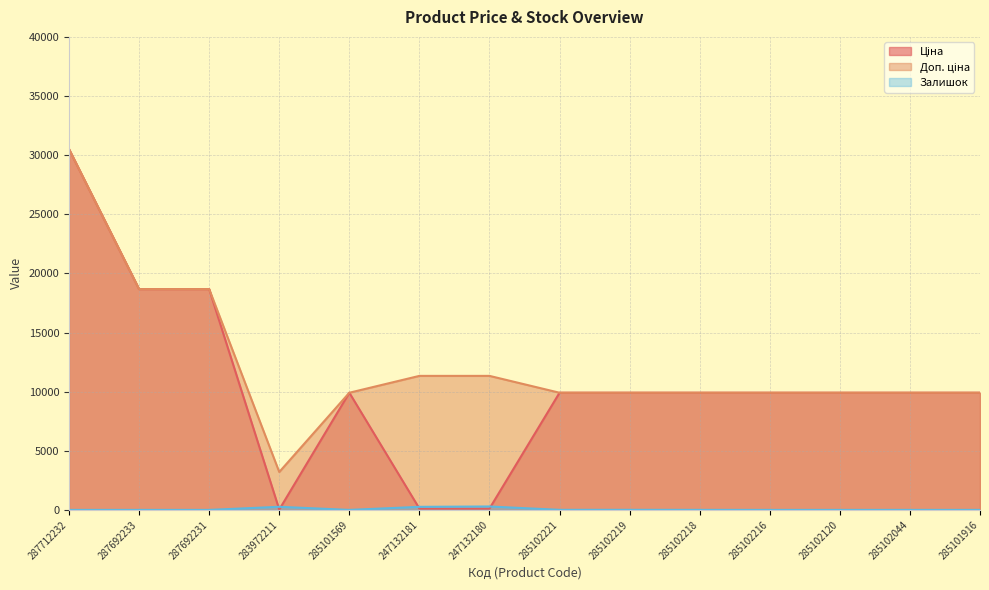

Reading left to right, transcribe all the data shown in this chart.

Ціна: 287712232=30512.3	287692233=18671.5	287692231=18671.5	283972211=32.0	285101569=9908.5	247132181=113.3	247132180=113.3	285102221=9908.5	285102219=9908.5	285102218=9908.5	285102216=9908.5	285102120=9908.5	285102044=9908.5	285101916=9908.5
Доп. ціна: 287712232=30512.3	287692233=18671.5	287692231=18671.5	283972211=3205.0	285101569=9908.5	247132181=11334.0	247132180=11334.0	285102221=9908.5	285102219=9908.5	285102218=9908.5	285102216=9908.5	285102120=9908.5	285102044=9908.5	285101916=9908.5
Залишок: 287712232=0.0	287692233=0.0	287692231=0.0	283972211=264.0	285101569=0.0	247132181=260.0	247132180=290.0	285102221=6.0	285102219=7.0	285102218=3.0	285102216=0.0	285102120=0.0	285102044=1.0	285101916=0.0